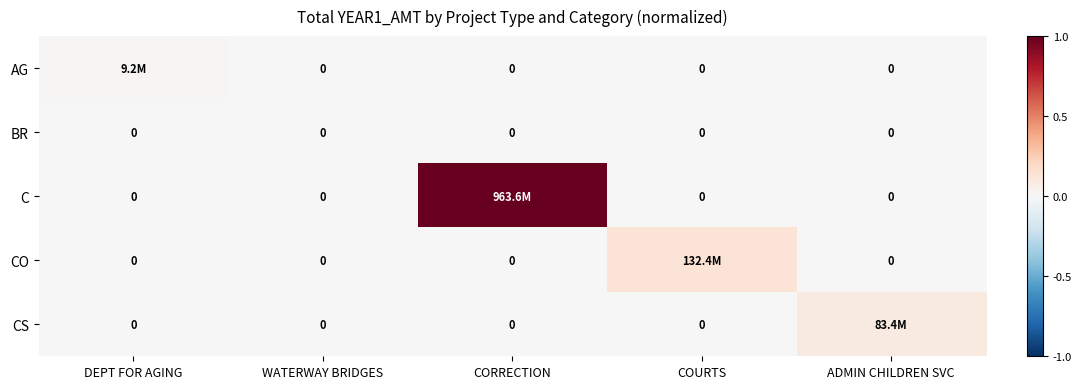

Is the value of C at COURTS greater than the value of BR at DEPT FOR AGING?

No